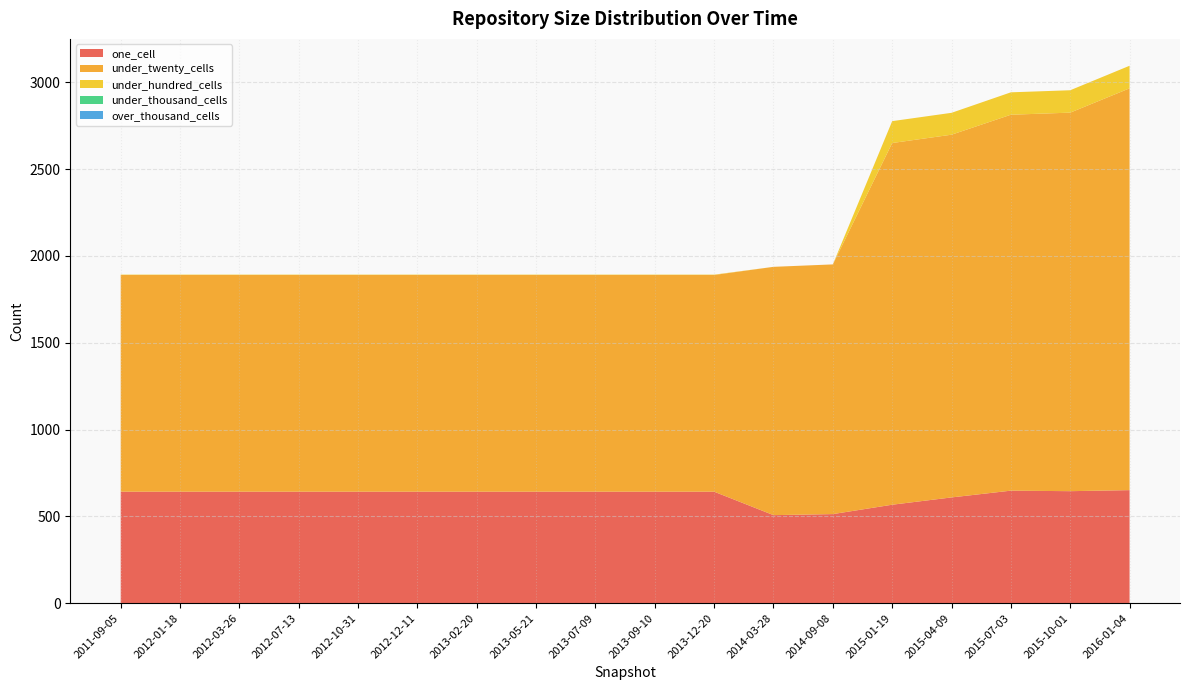

Reading left to right, extract all data points from this chart.

one_cell: 642	642	642	642	642	642	642	642	642	642	642	507	513	567	609	648	645	651
under_twenty_cells: 1248	1248	1248	1248	1248	1248	1248	1248	1248	1248	1248	1430	1438	2083	2089	2165	2180	2314
under_hundred_cells: 2	2	2	2	2	2	2	2	2	2	2	0	0	126	126	129	129	130
under_thousand_cells: 0	0	0	0	0	0	0	0	0	0	0	0	0	0	0	0	0	0
over_thousand_cells: 0	0	0	0	0	0	0	0	0	0	0	0	0	0	0	0	0	0